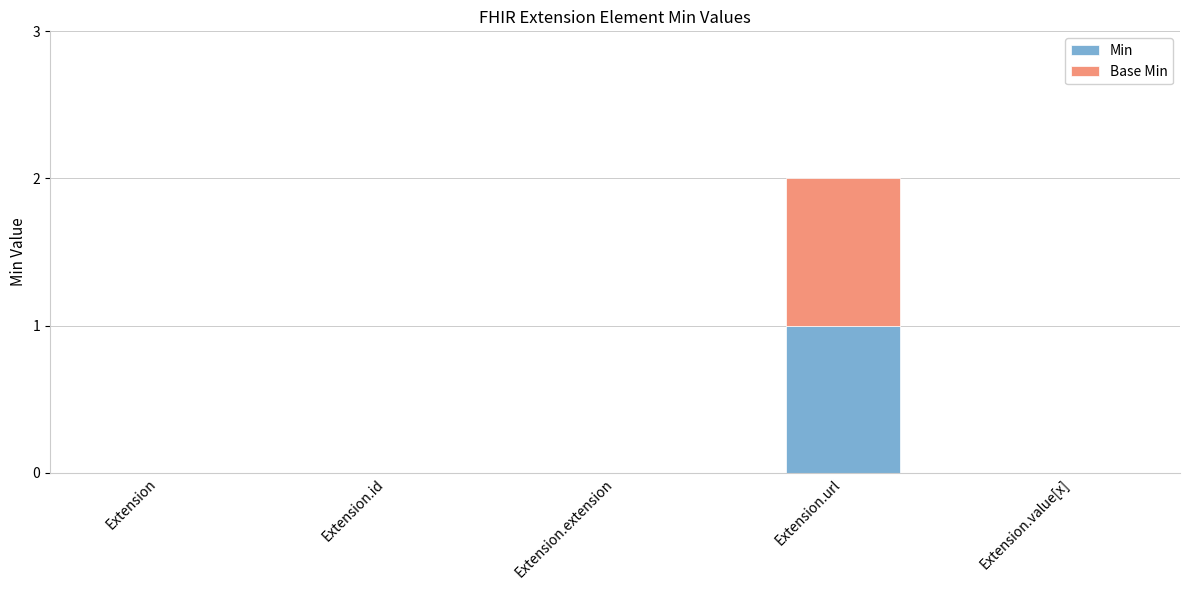

How many categories are shown in the chart?

5